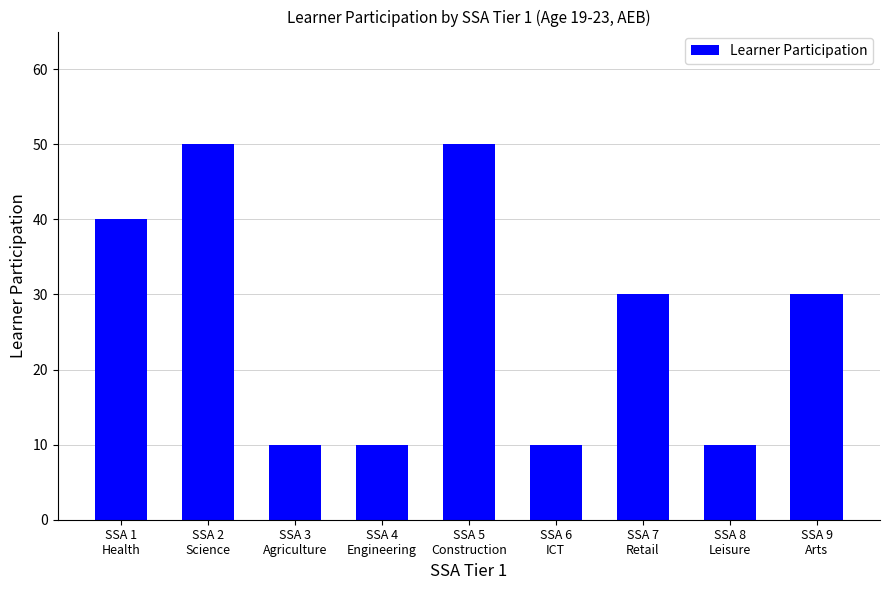

What is the difference between the maximum and minimum values?

40